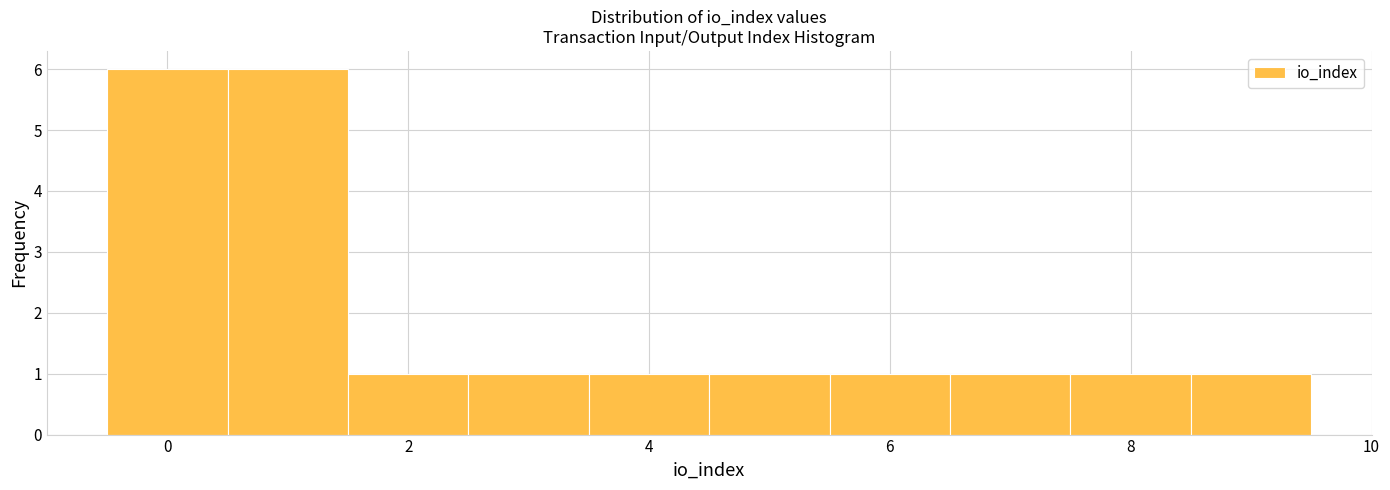

How tall is the bar that spans 6.5 to 7.5 on the x-axis? Neither the bar edges nor the heights are printed on the chart, so give them approximately, as read against the axes.

1